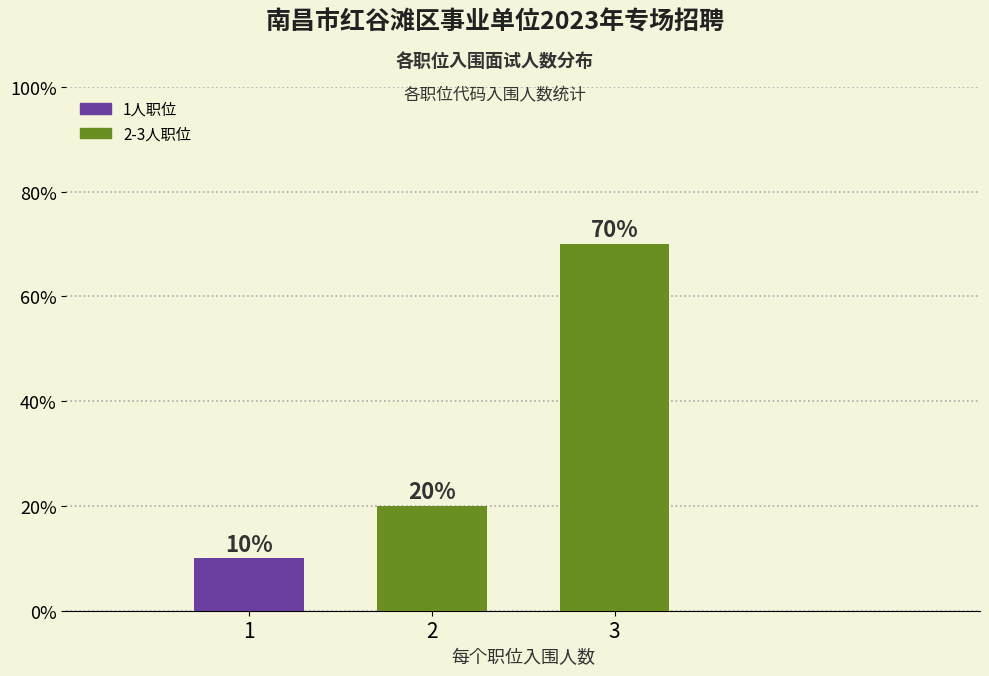

Reading left to right, extract all data points from this chart.

1=10	2=20	3=70